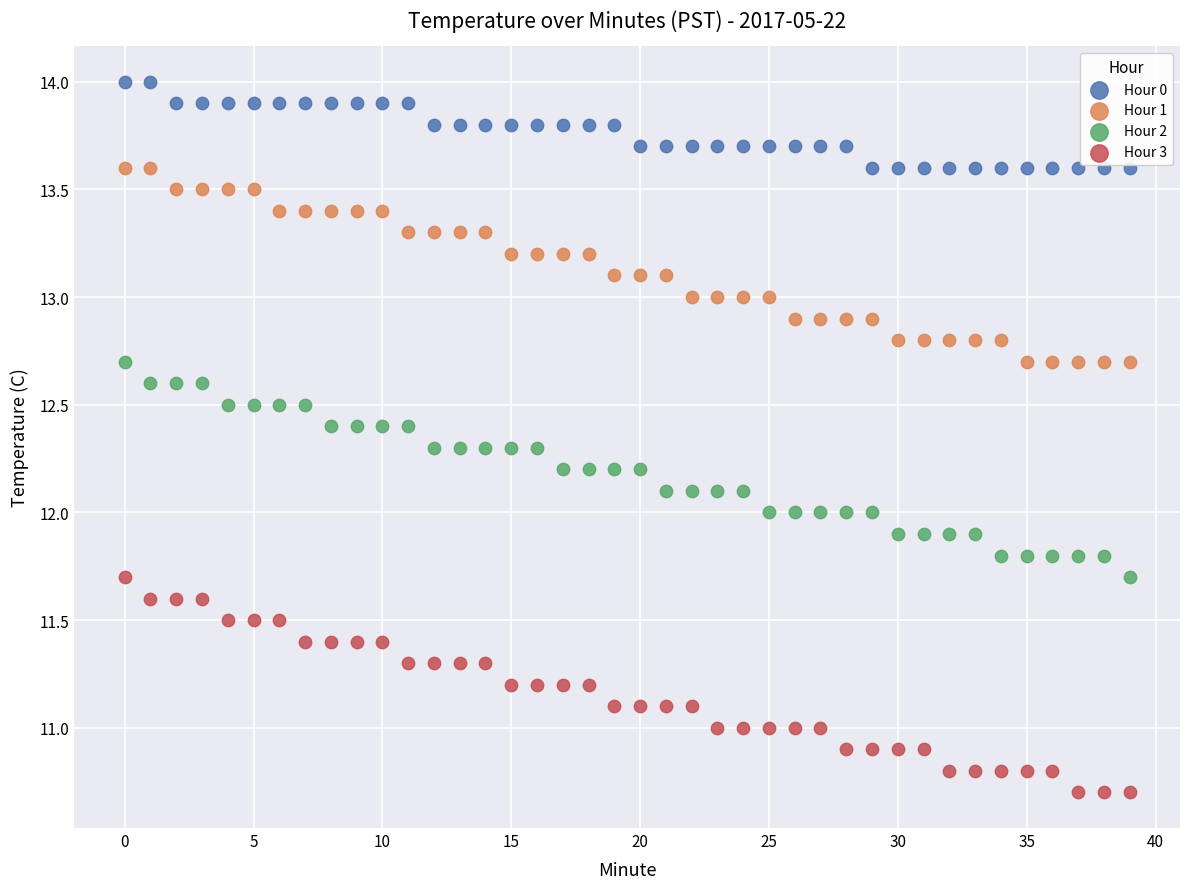

What are all the series names shown in the legend?

Hour 0, Hour 1, Hour 2, Hour 3